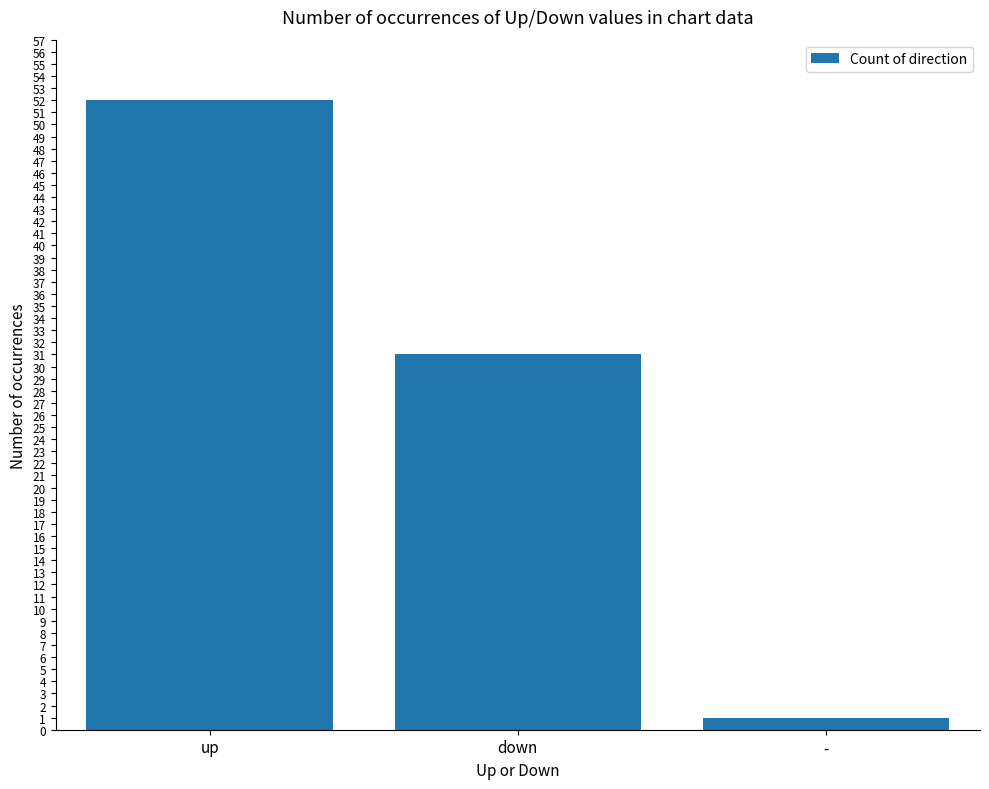

At which label does the data first exceed 31?

up